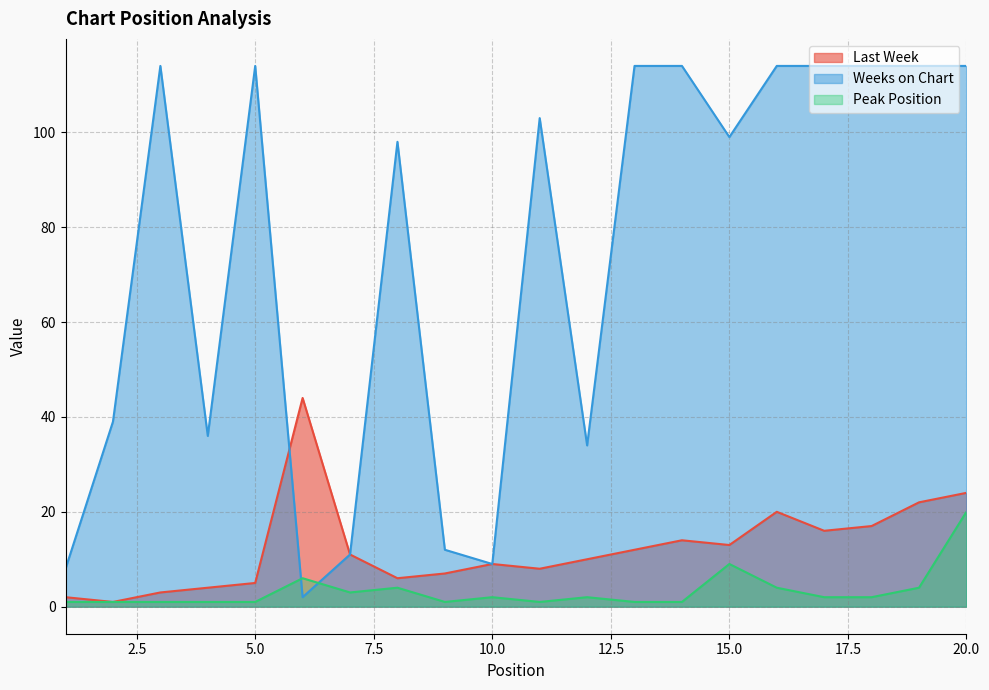

Where is the first local minimum for Last Week?

2